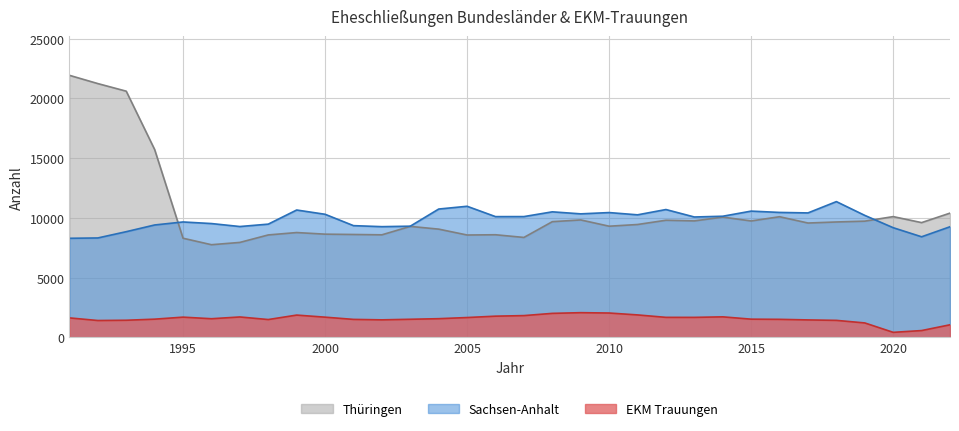

Rank the series by their maximum value, from highest to lowest.

Thüringen, Sachsen-Anhalt, EKM Trauungen